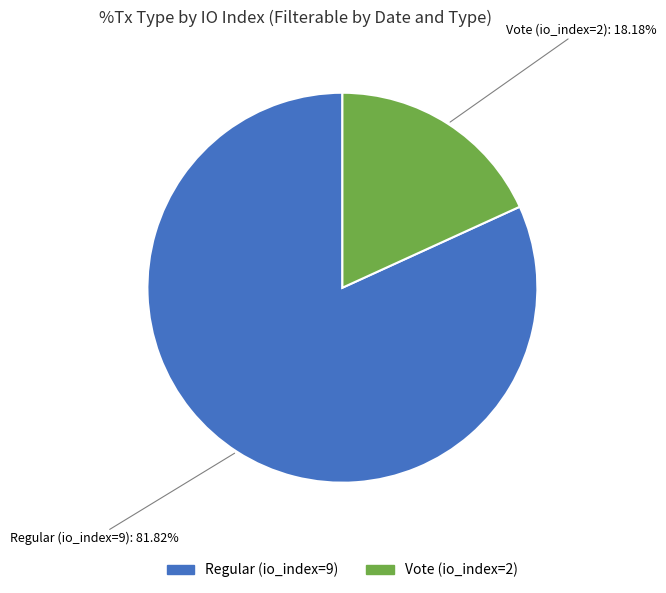

Is it true that Regular (io_index=9) is 82% of the pie?

True